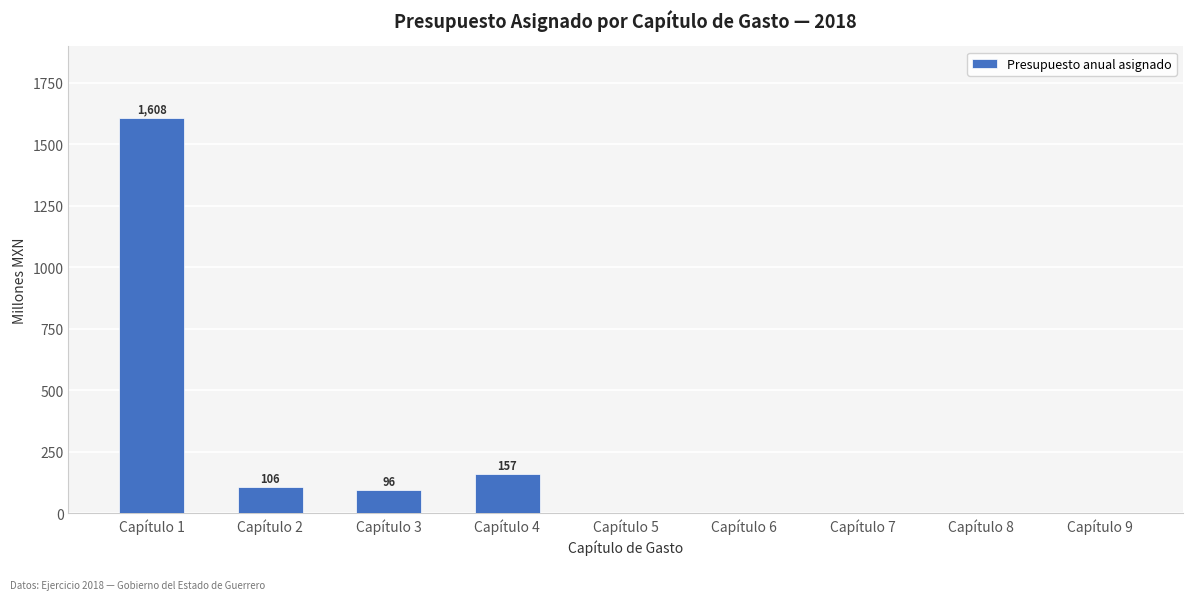

Between Capítulo 3 and Capítulo 1, which is larger?

Capítulo 1